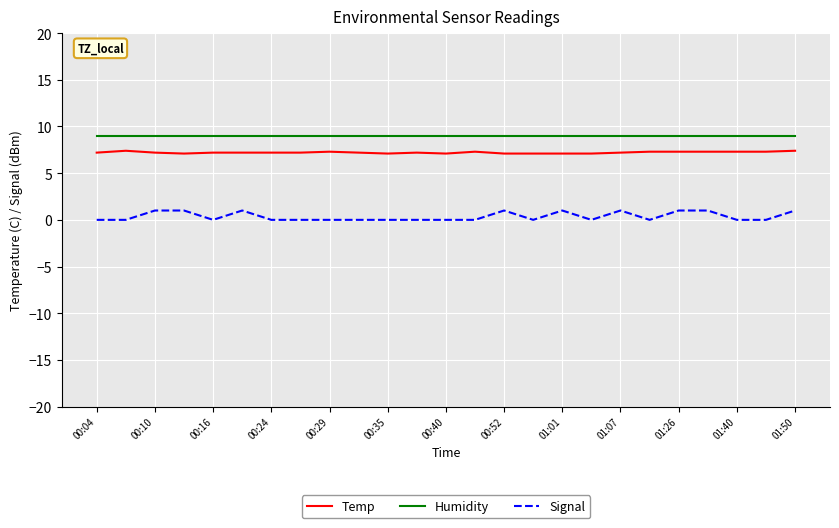

What is the sum of all Signal values?

9.0